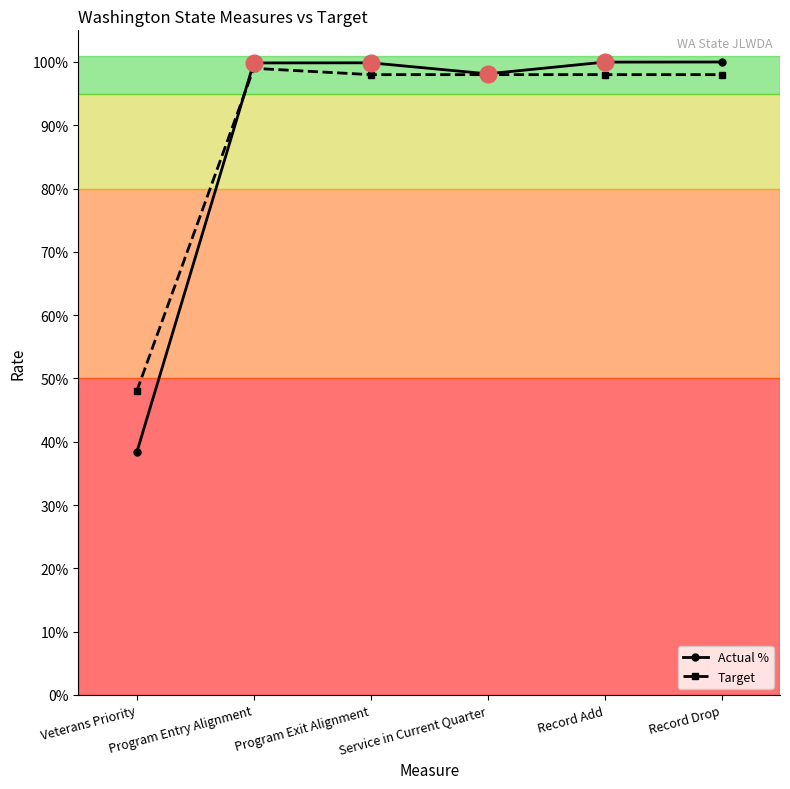

Is the value of Actual % at Record Add greater than the value of Target at Program Entry Alignment?

Yes